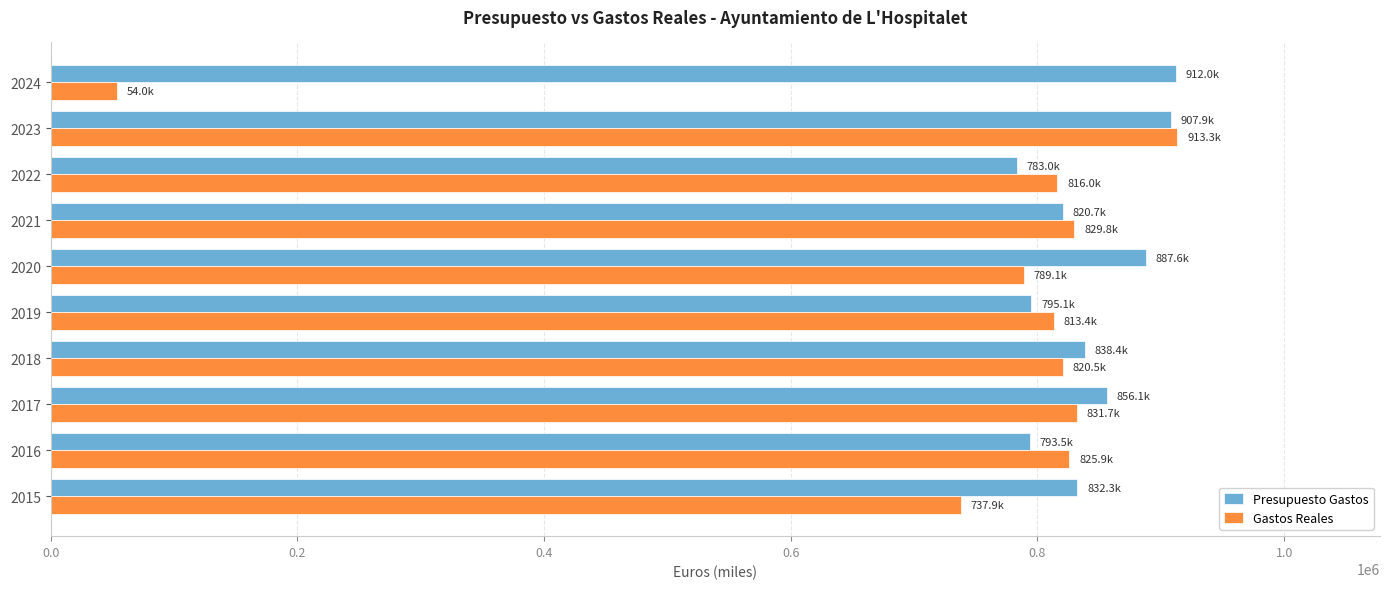

Which series has the widest spread of values?

Gastos Reales